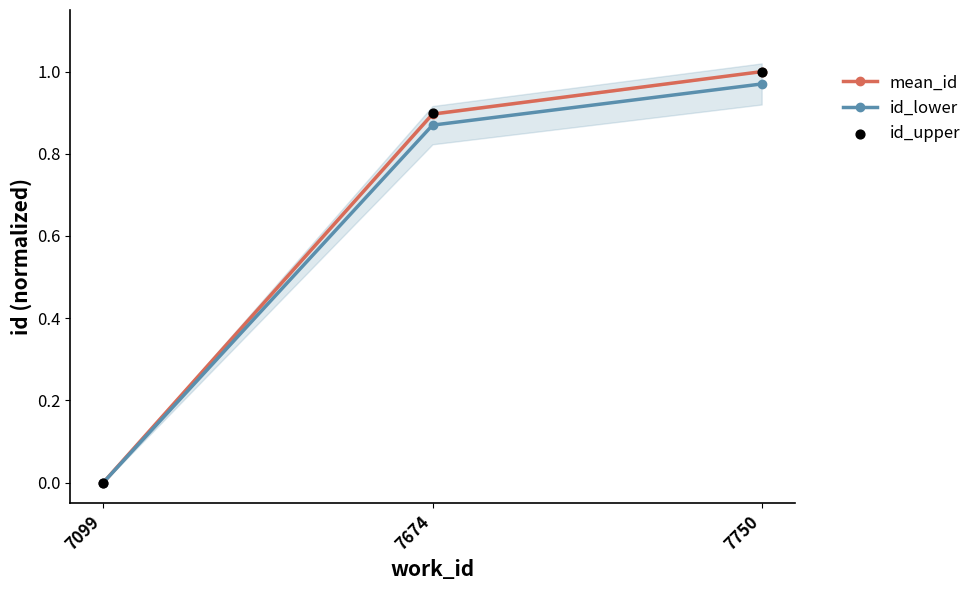

Is the value of mean_id at 7099 greater than the value of id_lower at 7750?

No